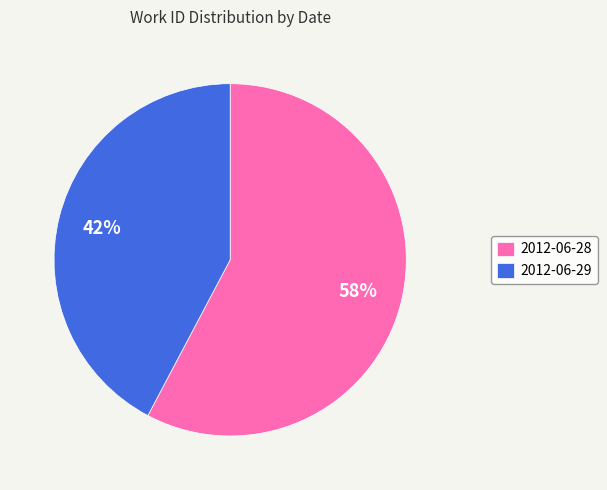

Count the number of slices in the pie.

2